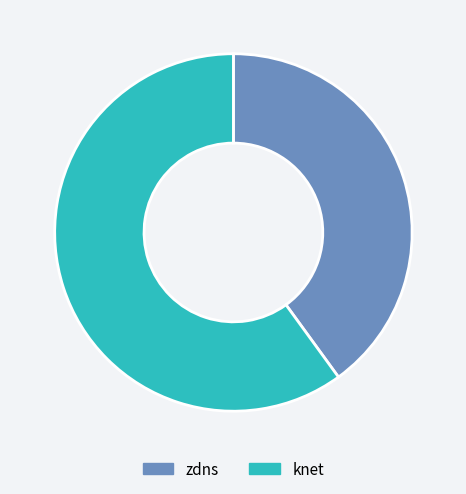

What is the largest slice in the pie chart?

knet